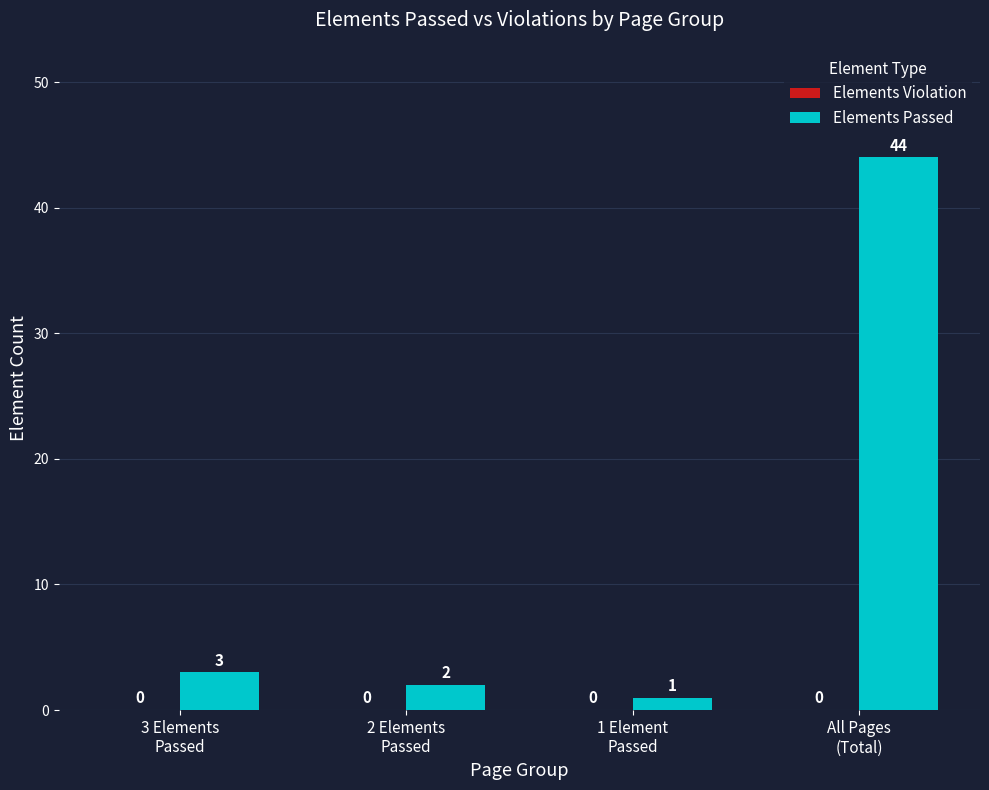

What is the label of the 2nd bar from the left?

2 Elements
Passed